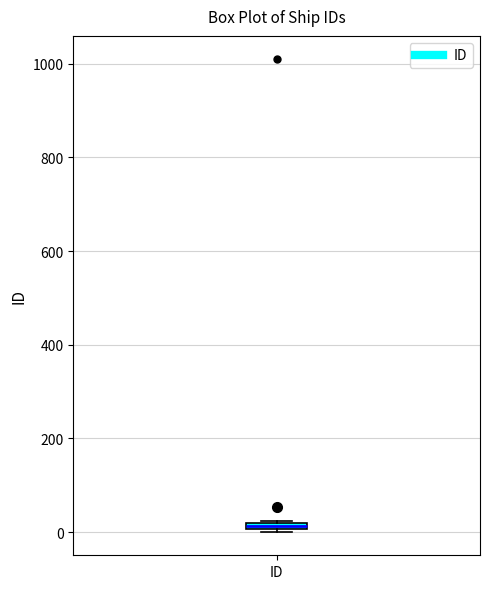

Where is the lower edge of the box for ID on the y-axis? The values are not printed on the chart, so give them approximately, as read against the axis.

0